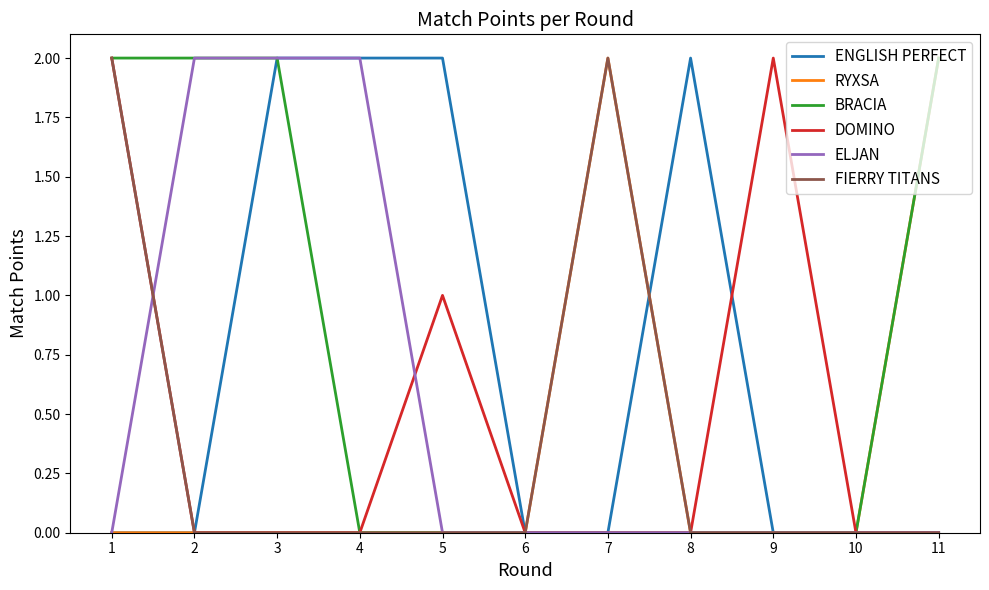

Where is DOMINO nearest to the value 1?

5